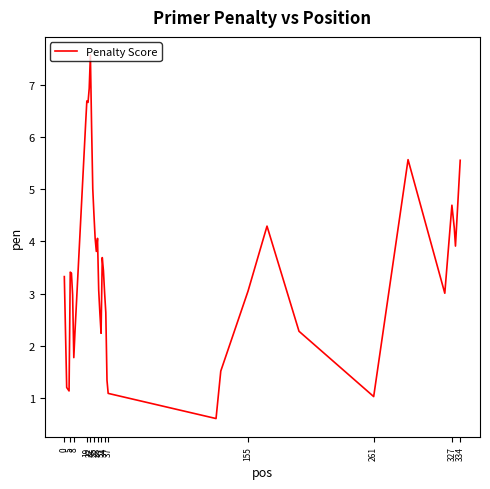

What is the difference between the maximum and minimum values?

7.0